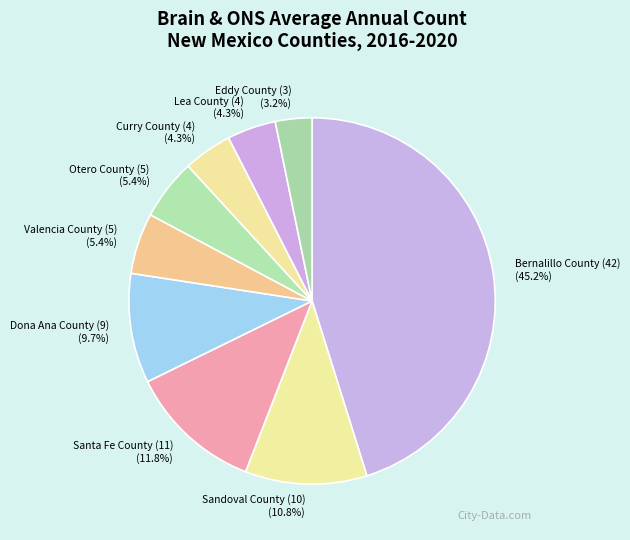

Which slice is the smallest?

Eddy County (3)